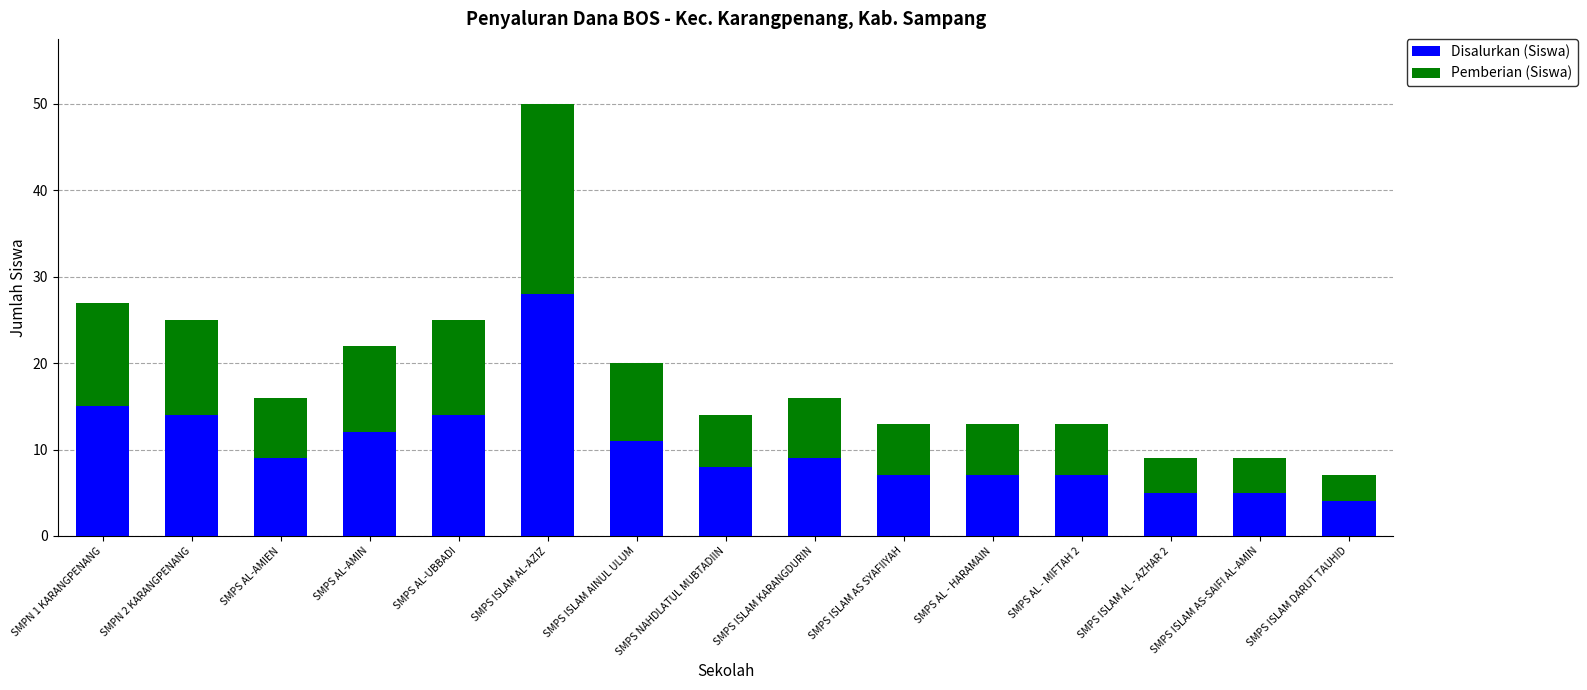

What is the lowest value of the Disalurkan (Siswa) series?

4